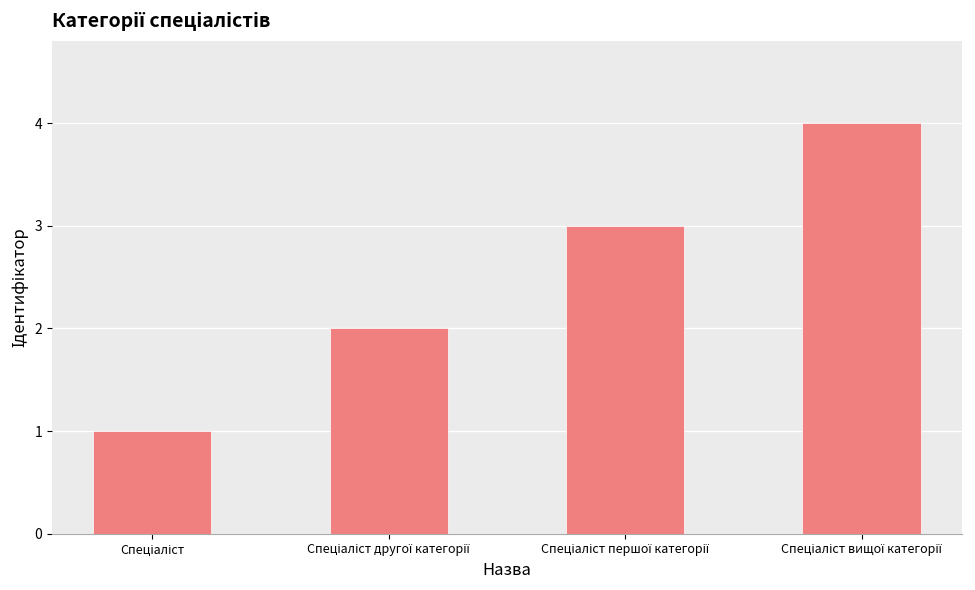

What is the difference between the maximum and minimum values?

3